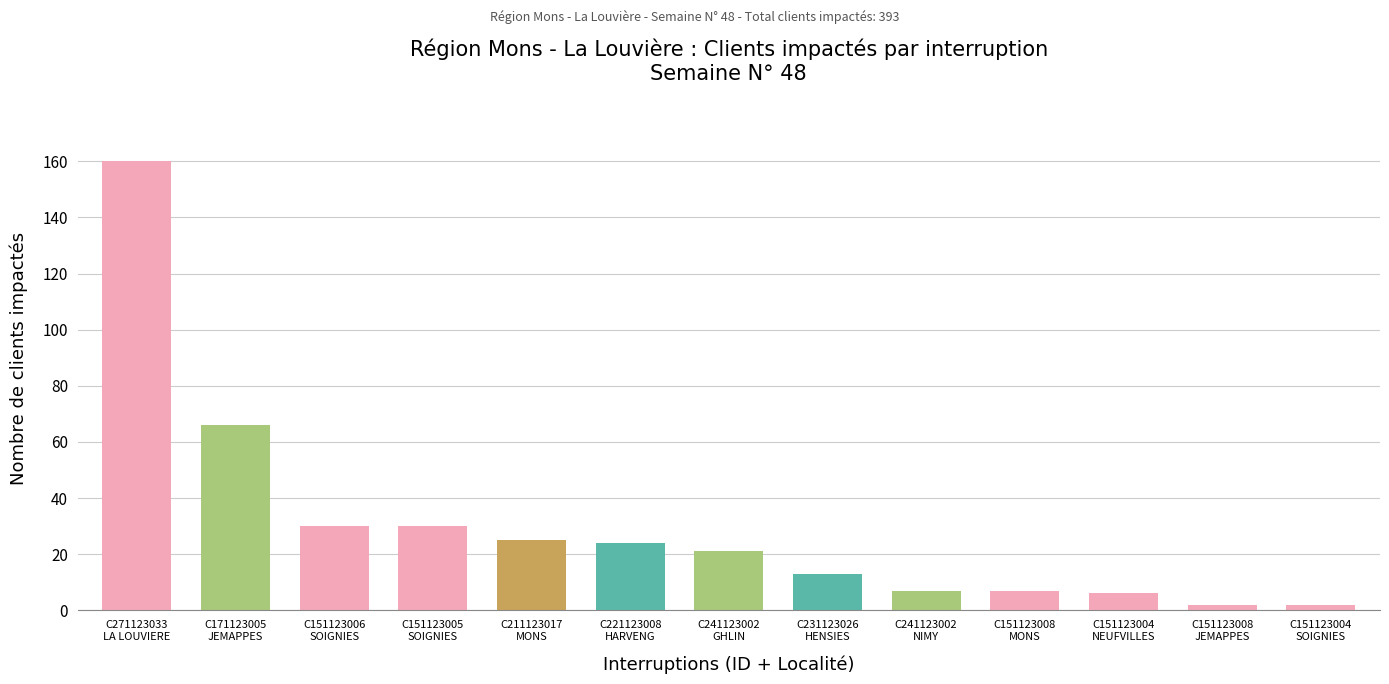

Reading right to left, list all the values displayed in this chart.

C151123004
SOIGNIES=2	C151123008
JEMAPPES=2	C151123004
NEUFVILLES=6	C151123008
MONS=7	C241123002
NIMY=7	C231123026
HENSIES=13	C241123002
GHLIN=21	C221123008
HARVENG=24	C211123017
MONS=25	C151123005
SOIGNIES=30	C151123006
SOIGNIES=30	C171123005
JEMAPPES=66	C271123033
LA LOUVIERE=160